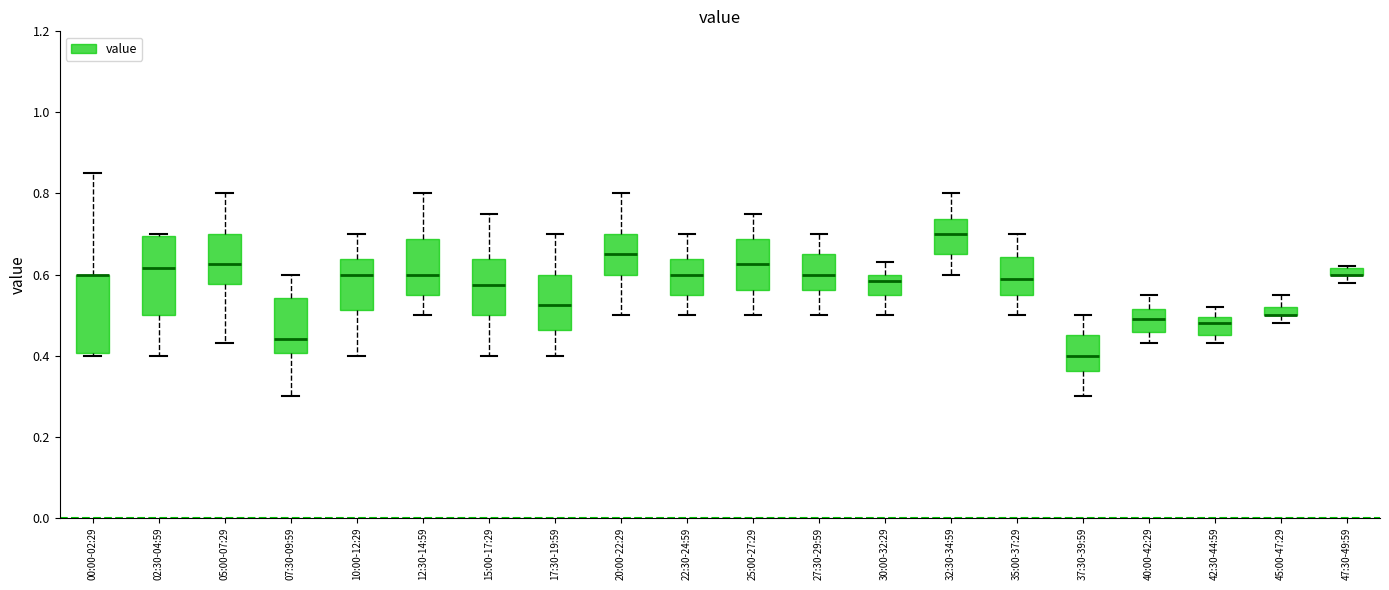

Where does the median line of the box for 10:00-12:29 sit on the y-axis? The values are not printed on the chart, so give them approximately, as read against the axis.

0.60